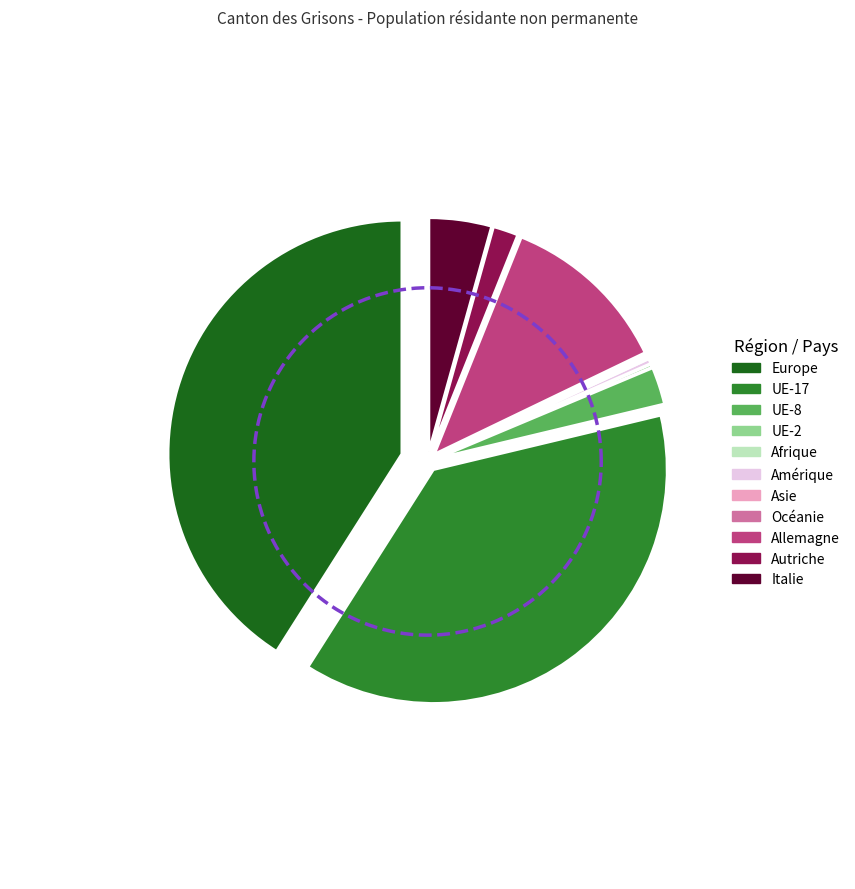

To the nearest percent, what is the combined percentage of Italie and Allemagne?

16%